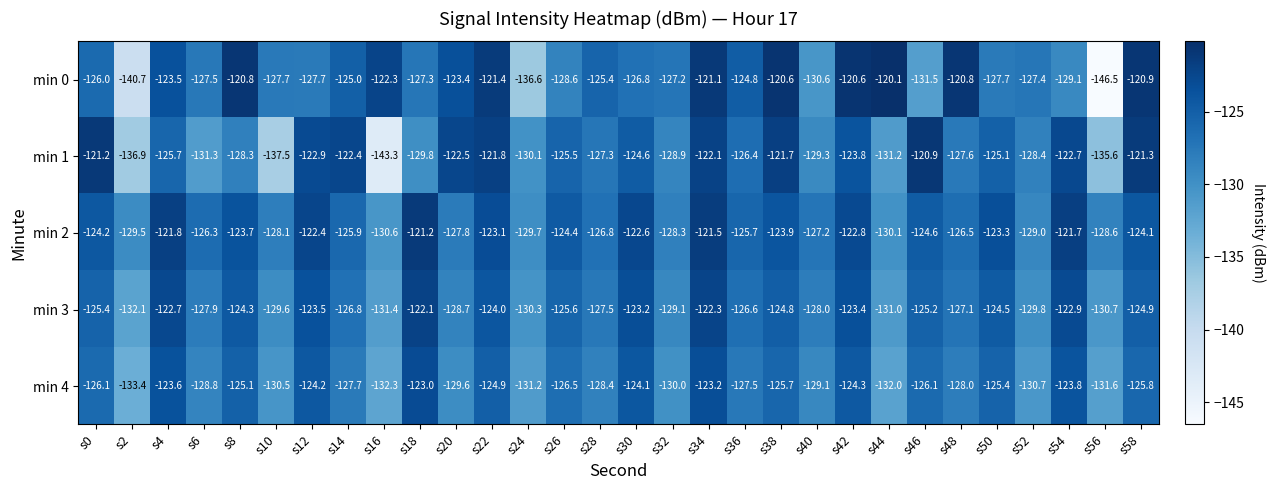

Which series has the widest spread of values?

min 0